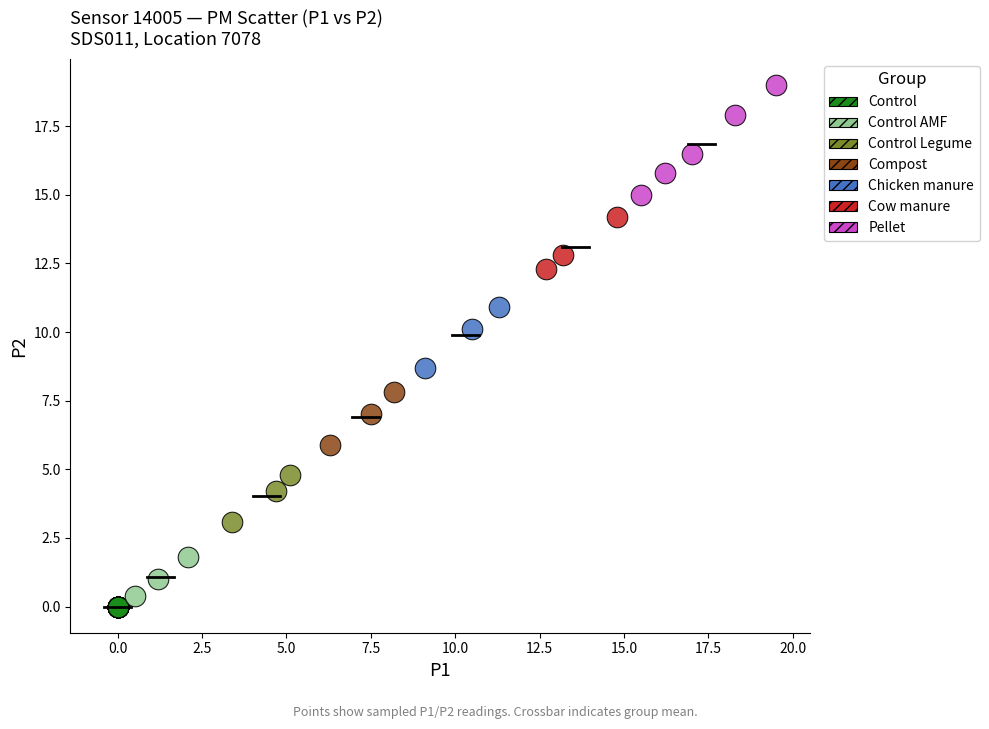

What are all the series names shown in the legend?

Control, Control AMF, Control Legume, Compost, Chicken manure, Cow manure, Pellet